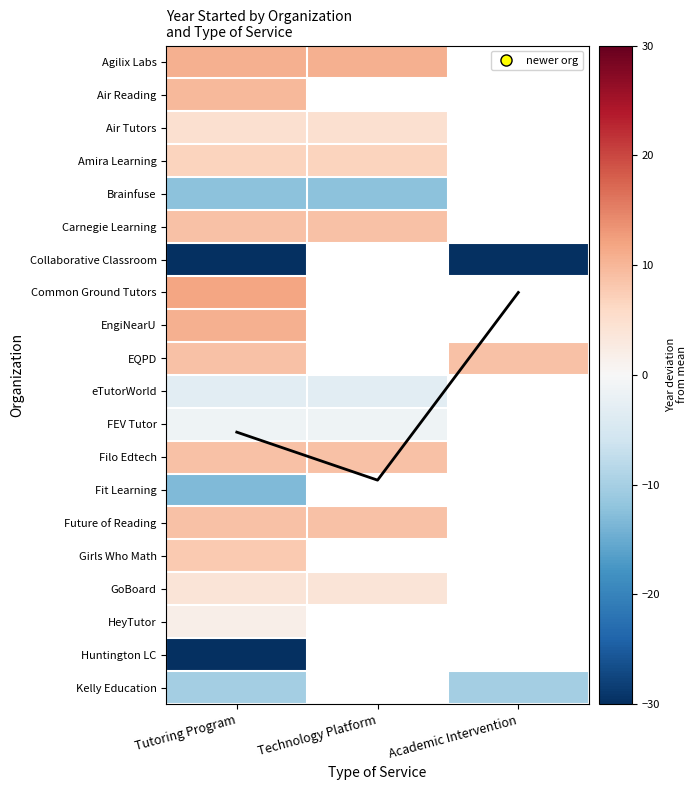

At which category does the chart reach its peak across all series?

Tutoring Program